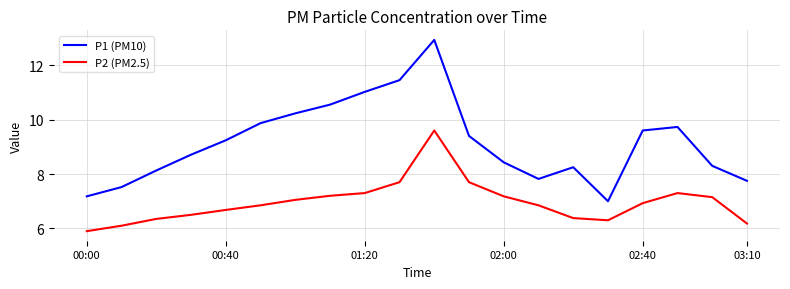

What is the average value of the P1 (PM10) series?

9.2